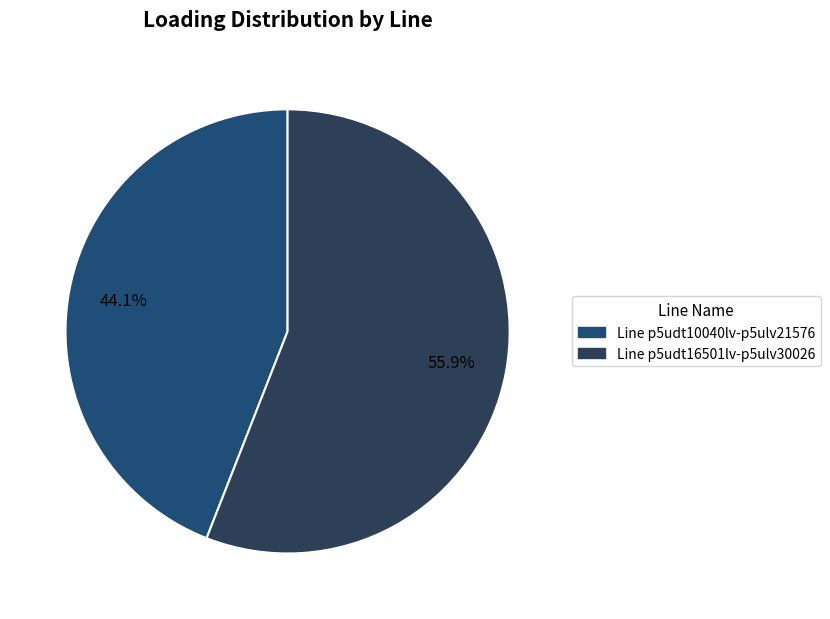

Which slice is the largest?

Line p5udt16501lv-p5ulv30026